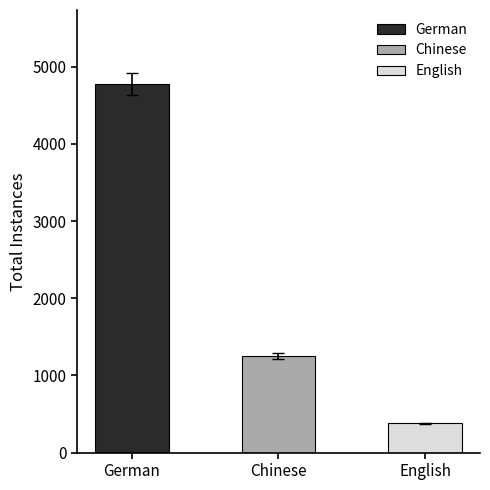

What position from the right is English?

1